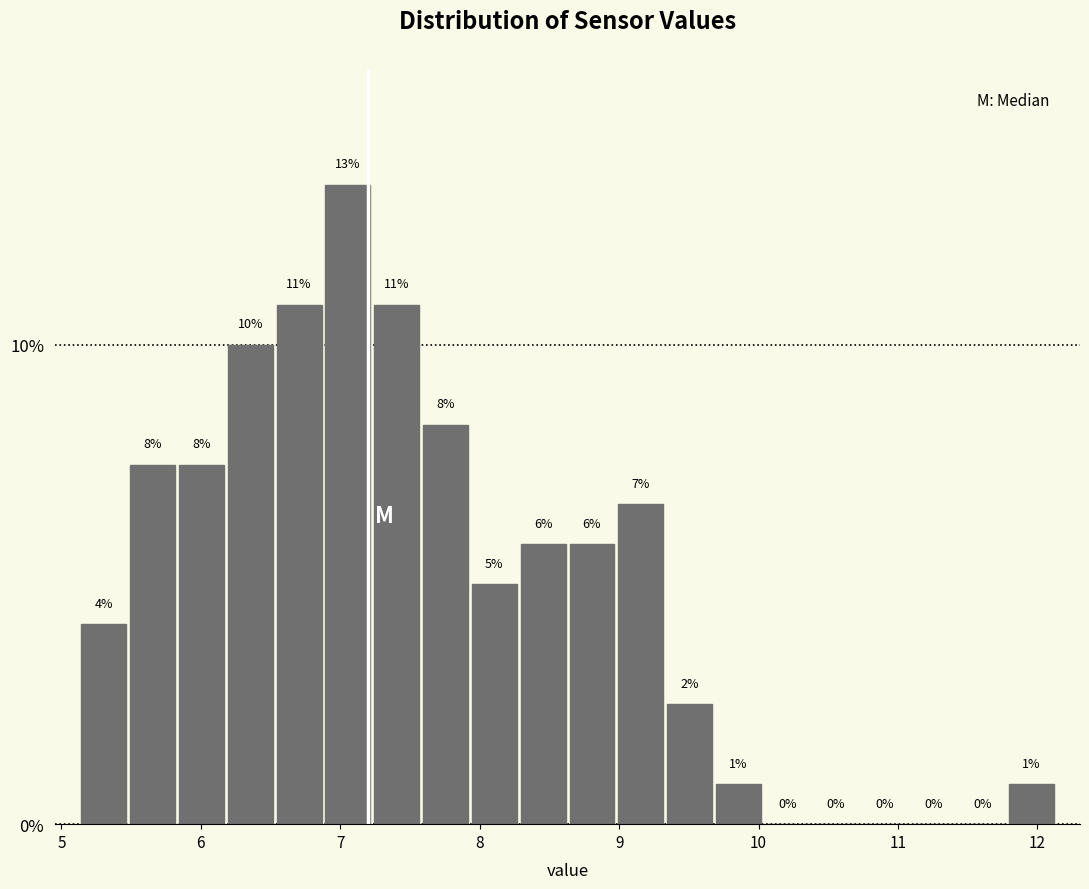

Read against the x-axis, roughly where is the centre of the tallest bar?

7.1